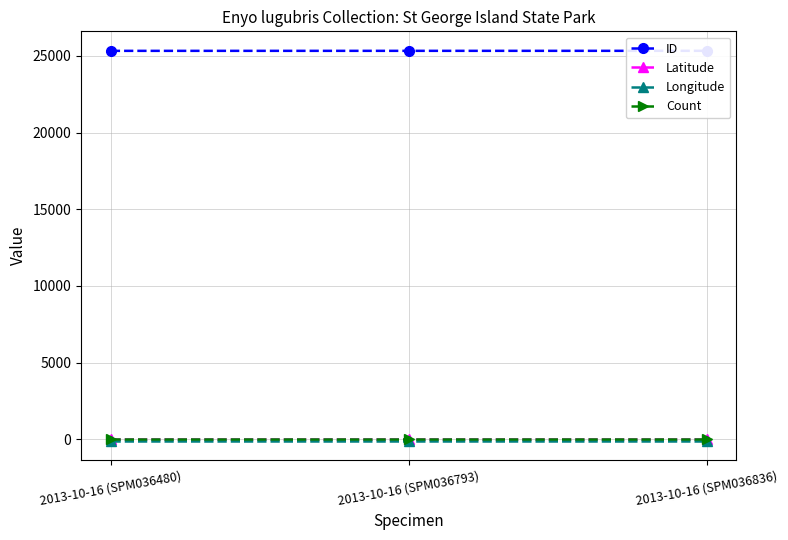

Reading right to left, transcribe all the data shown in this chart.

ID: 2013-10-16 (SPM036836)=25326.0	2013-10-16 (SPM036793)=25325.0	2013-10-16 (SPM036480)=25324.0
Latitude: 2013-10-16 (SPM036836)=29.7	2013-10-16 (SPM036793)=29.7	2013-10-16 (SPM036480)=29.7
Longitude: 2013-10-16 (SPM036836)=-84.7	2013-10-16 (SPM036793)=-84.7	2013-10-16 (SPM036480)=-84.7
Count: 2013-10-16 (SPM036836)=1.0	2013-10-16 (SPM036793)=1.0	2013-10-16 (SPM036480)=1.0